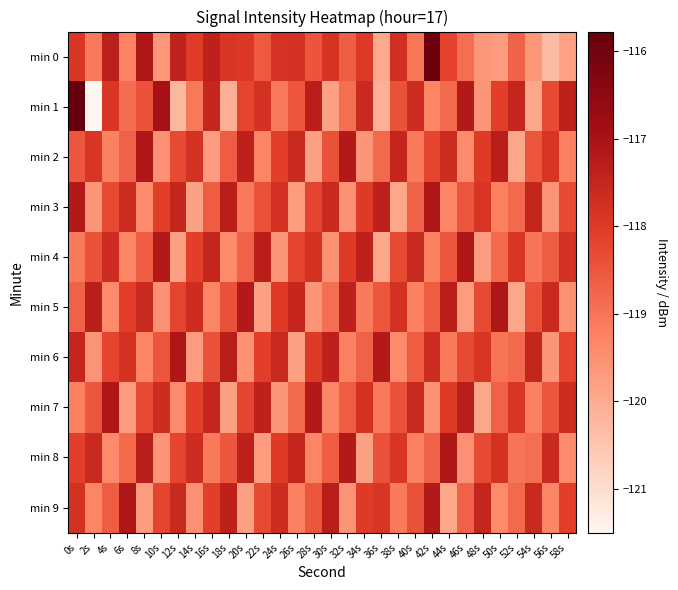

Which series has the largest range (max minus min)?

min 1